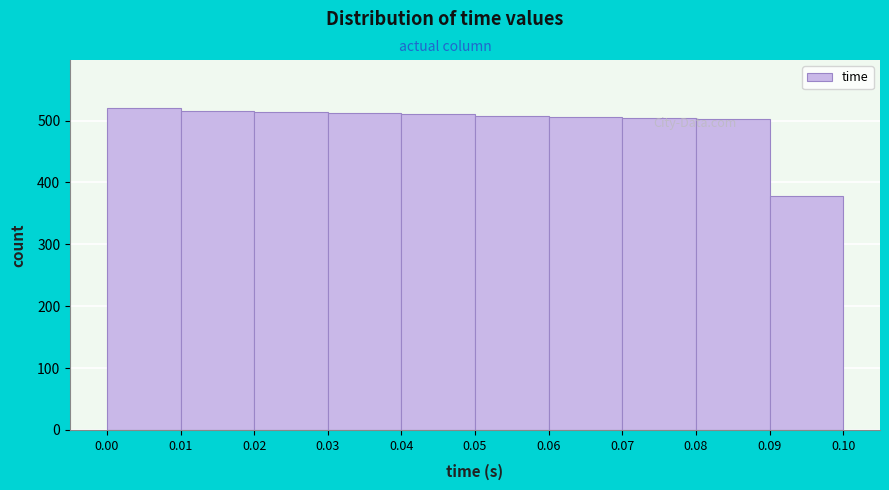

How tall is the bar that spans 0.02 to 0.03 on the x-axis? The values are not printed on the chart, so give them approximately, as read against the axis.

510